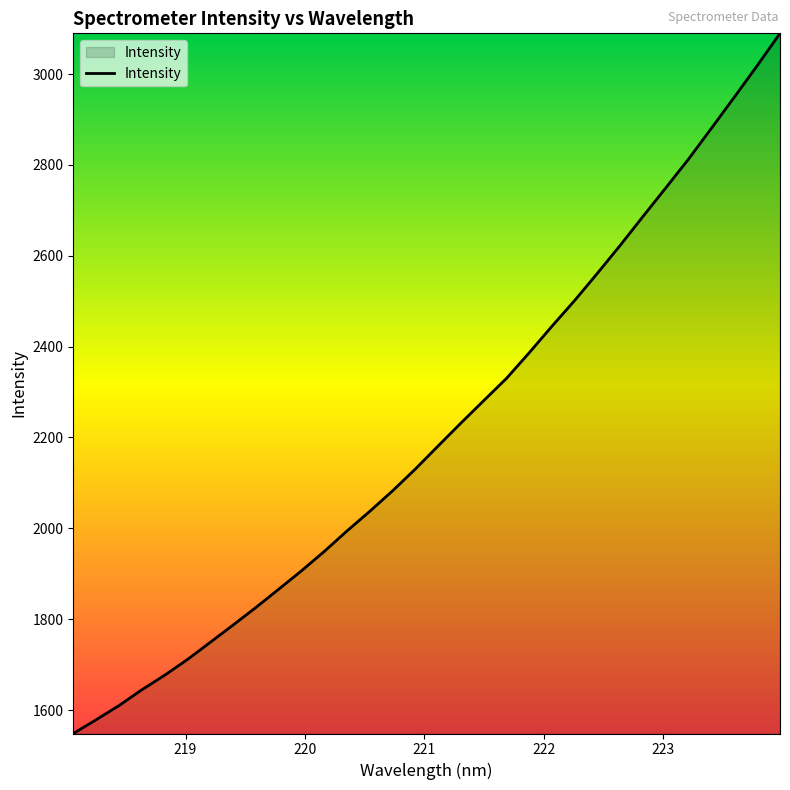

Does the chart display data point markers on the line(s)?

No